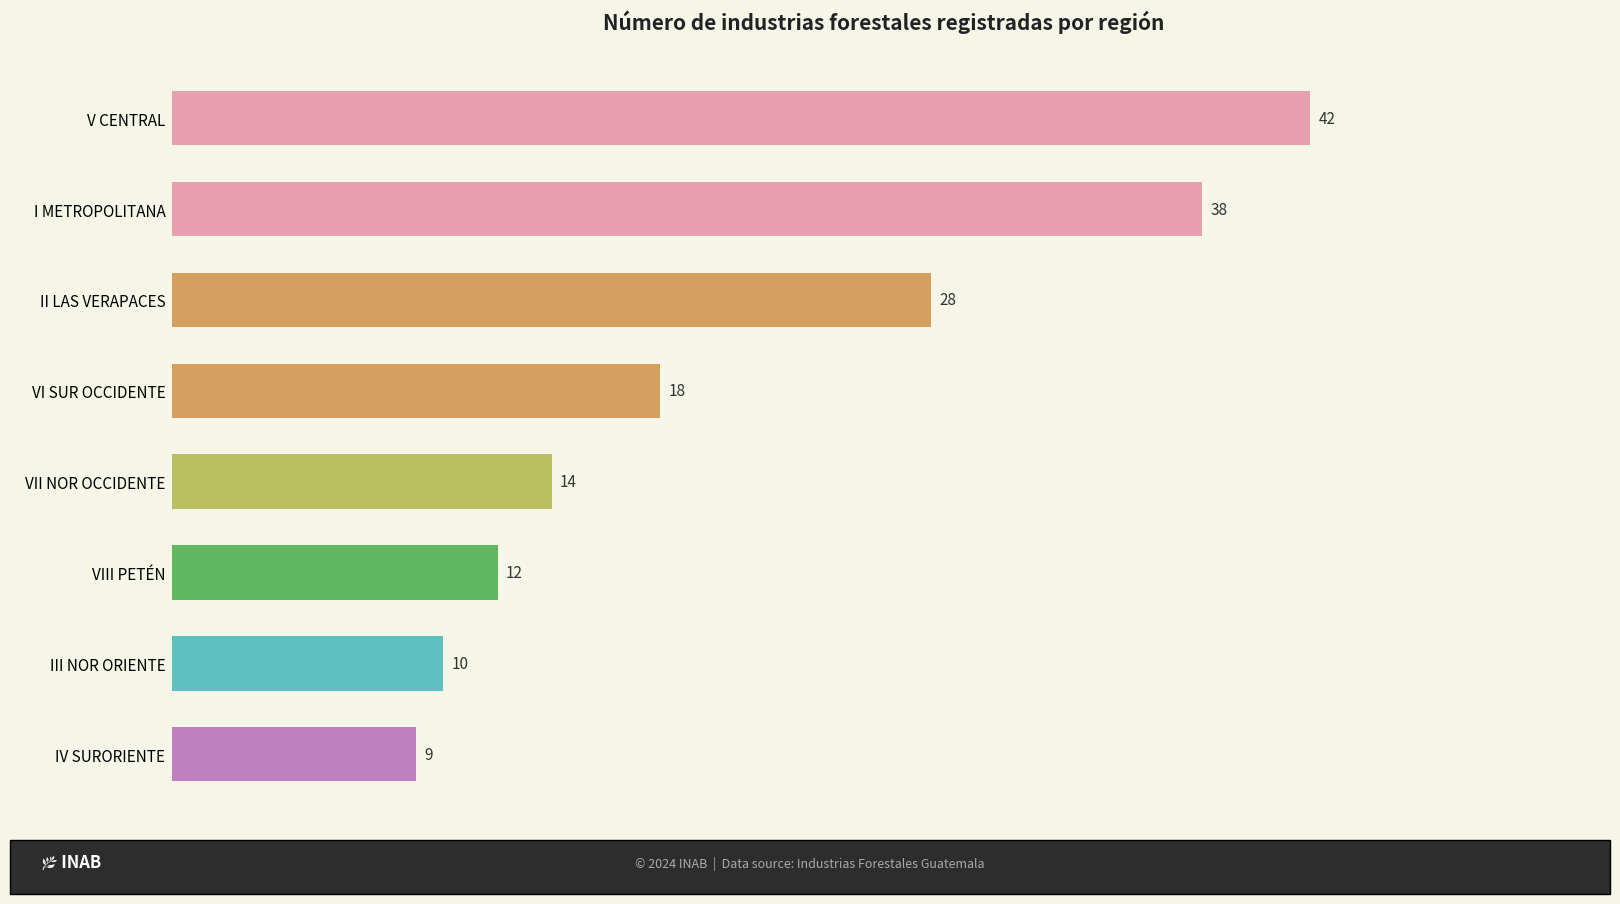

Reading top to bottom, list all the values displayed in this chart.

42	38	28	18	14	12	10	9